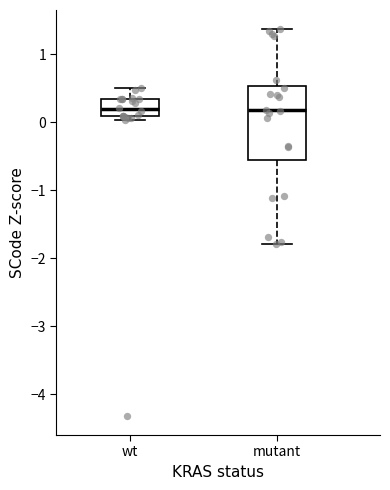

Reading left to right, transcribe this box plot: for each box, give where its median line is, the range the box spans, and where its two whiskers end, as read against the y-axis. The values are not printed on the chart, so give them approximately, as read against the axis.

wt: median 0.2, box 0.1 to 0.3, whiskers 0.0 to 0.5
mutant: median 0.2, box -0.6 to 0.5, whiskers -1.8 to 1.4